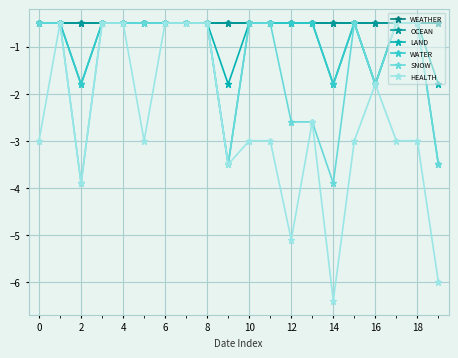

Does the chart display data point markers on the line(s)?

Yes